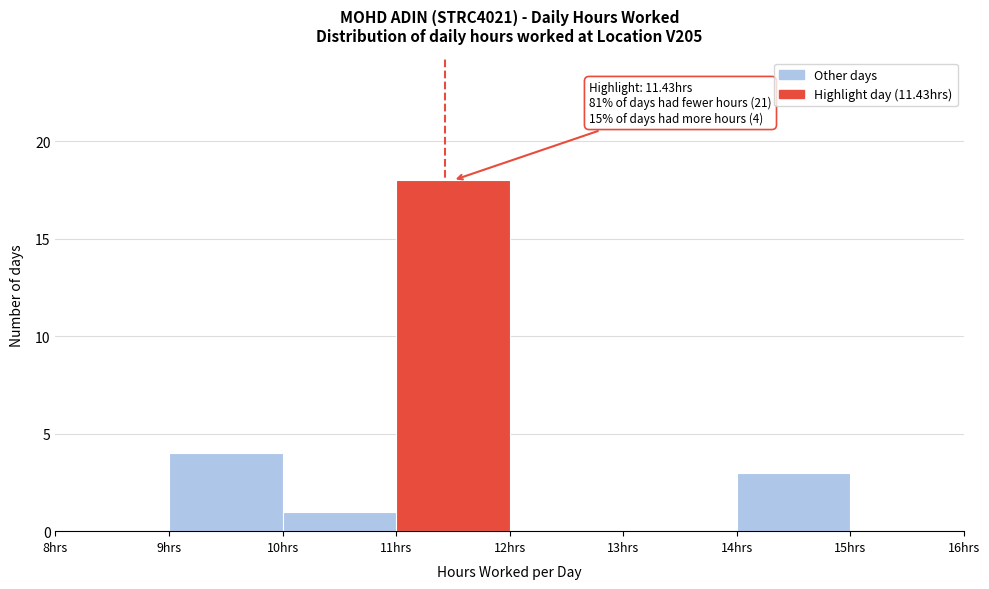

Which range on the x-axis has the tallest bar?

11 to 12